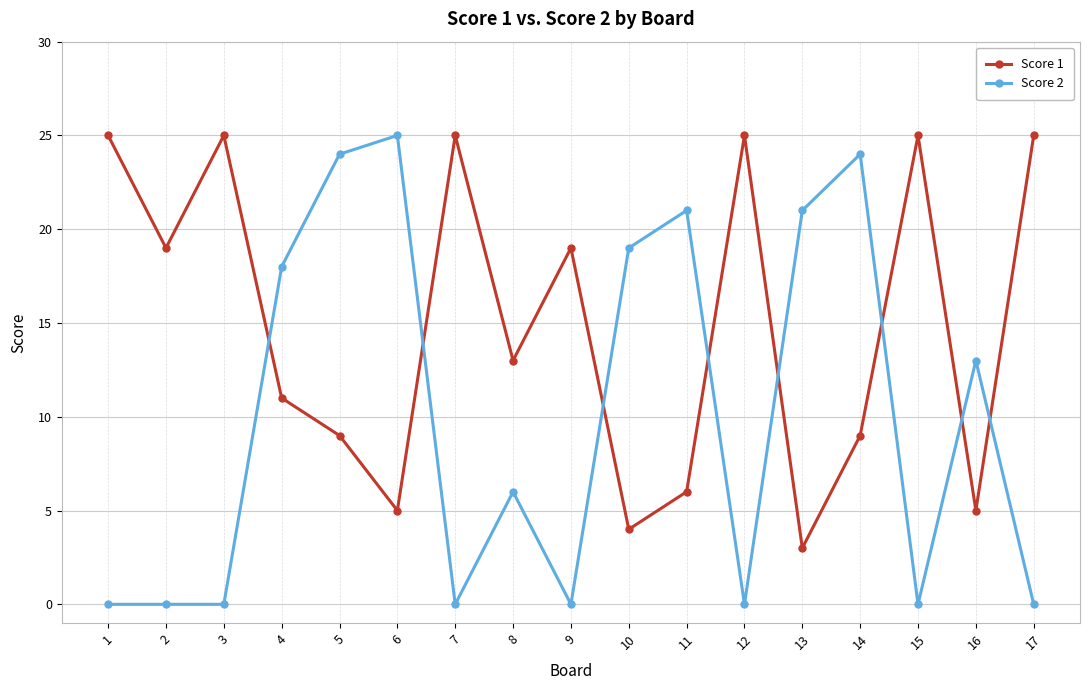

Rank the series at 11 from highest to lowest value.

Score 2, Score 1